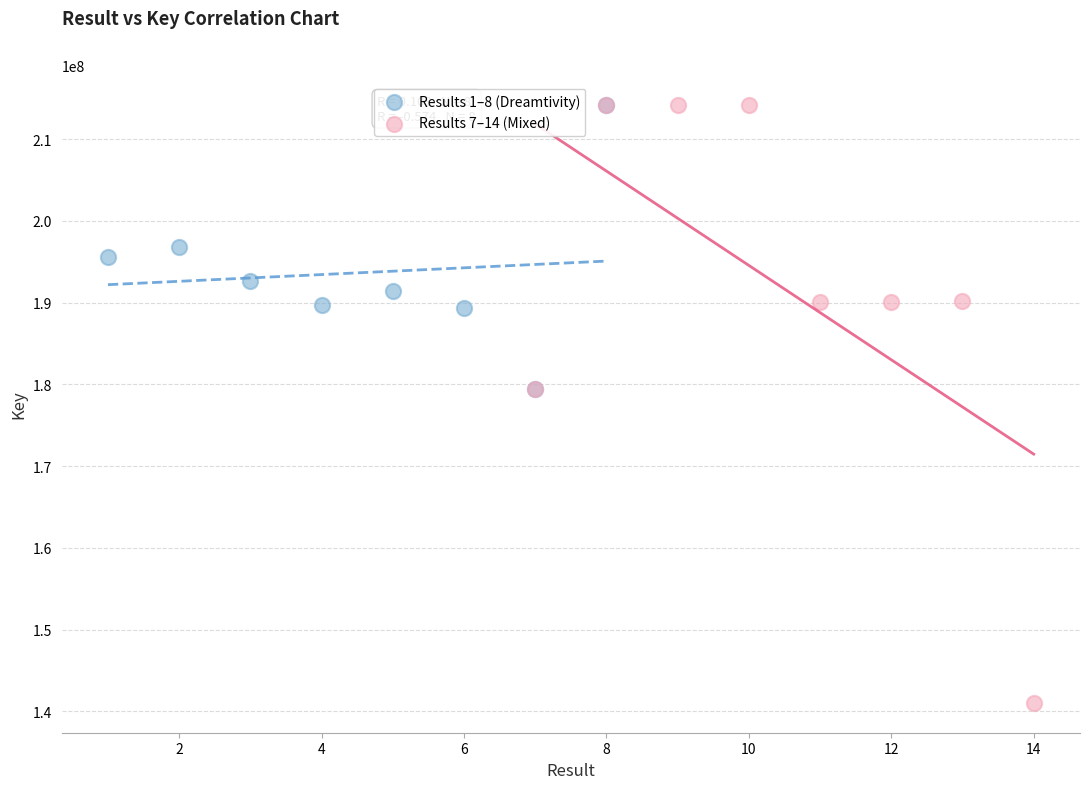

Which series has the widest spread of Y values?

Results 7–14 (Mixed)